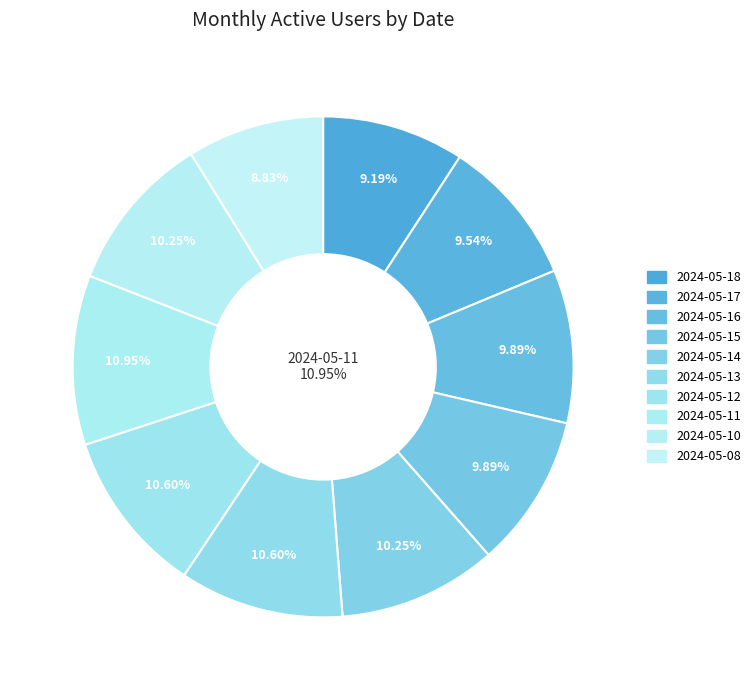

Rank the categories by value from highest to lowest.

2024-05-11, 2024-05-13, 2024-05-12, 2024-05-14, 2024-05-10, 2024-05-16, 2024-05-15, 2024-05-17, 2024-05-18, 2024-05-08